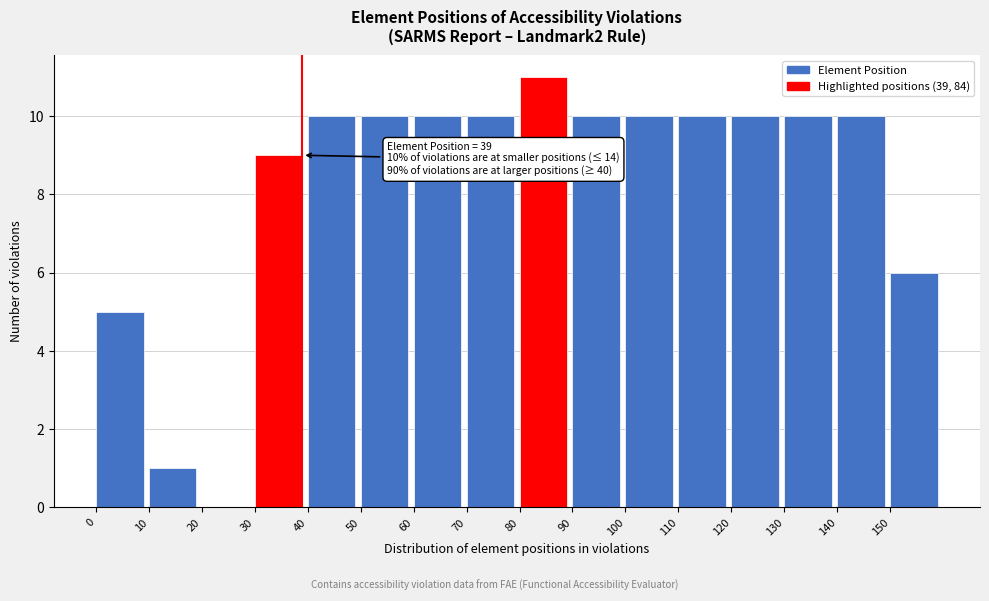

Which range on the x-axis has the tallest bar?

80 to 90